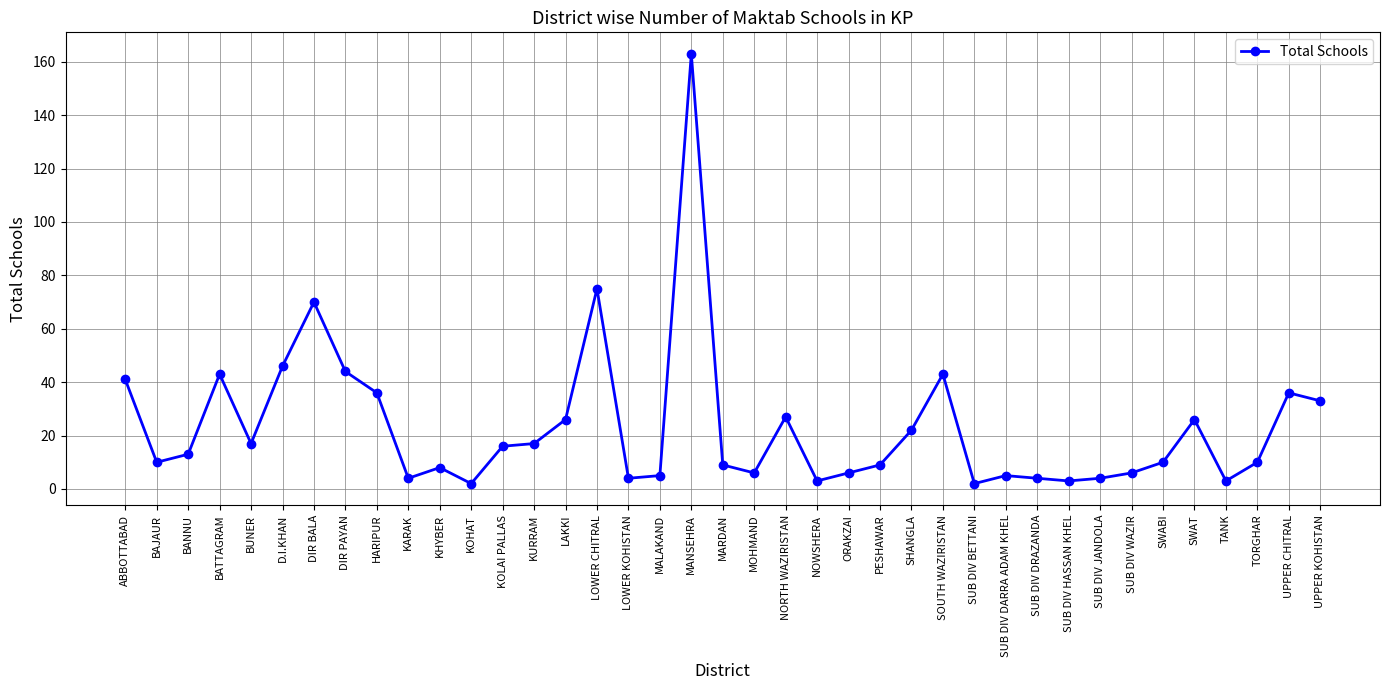

True or false: the data has more than 2 interior local peaks.

True